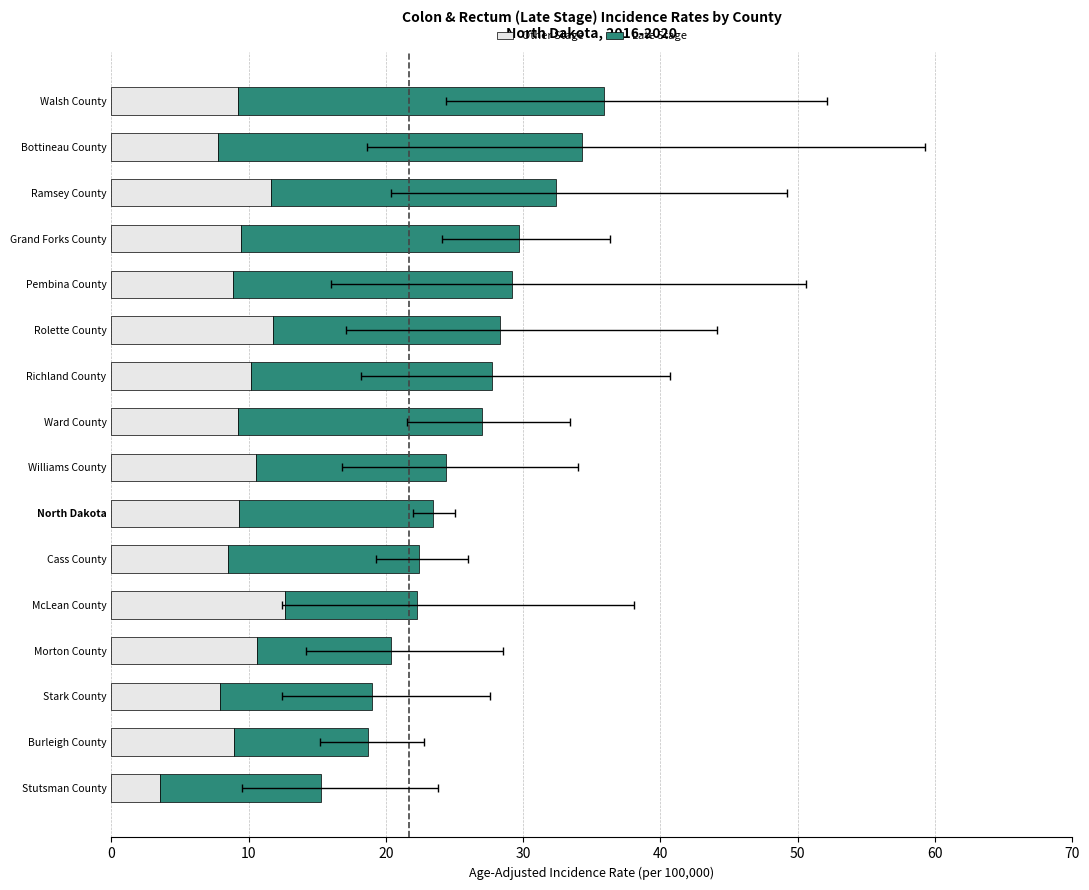

What is the label of the 15th bar from the right?

Bottineau County